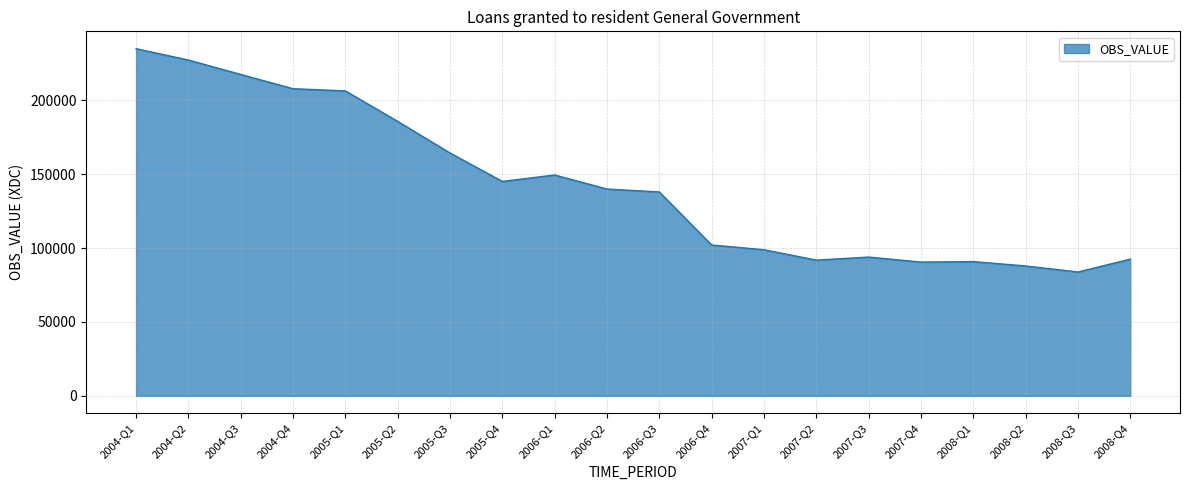

Where is the data nearest to the value 159351?

2005-Q3